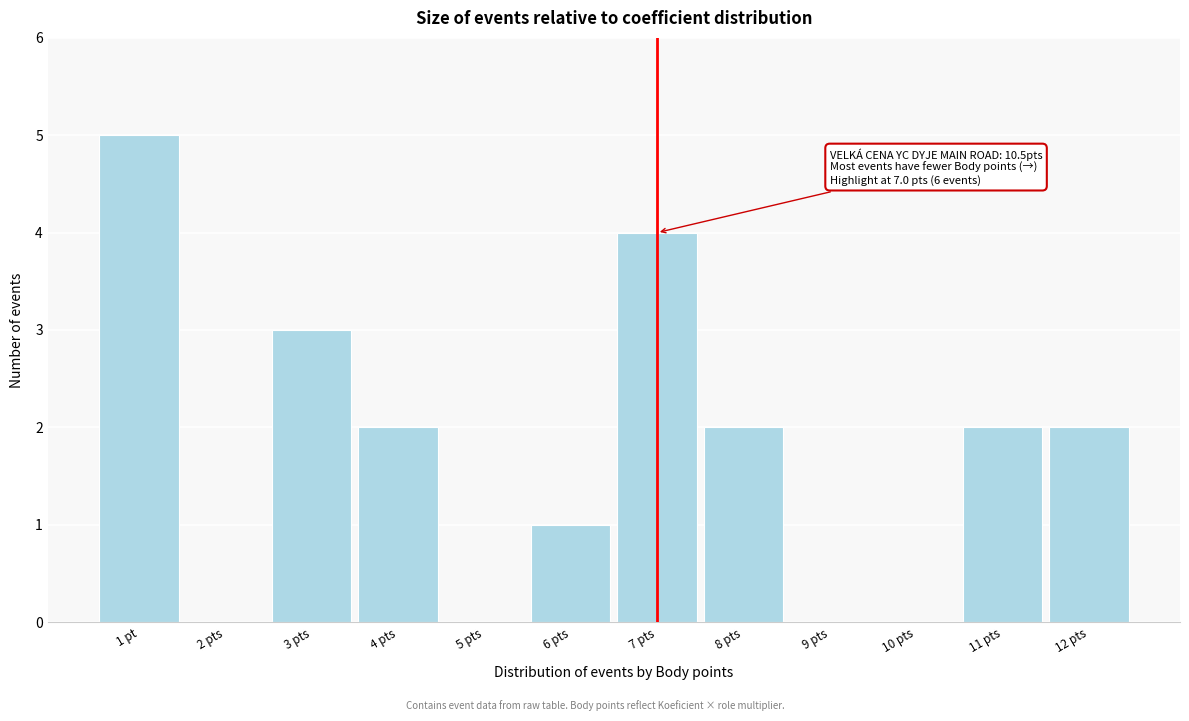

Reading left to right, transcribe all the data shown in this chart.

1 pt=5	2 pts=0	3 pts=3	4 pts=2	5 pts=0	6 pts=1	7 pts=4	8 pts=2	9 pts=0	10 pts=0	11 pts=2	12 pts=2